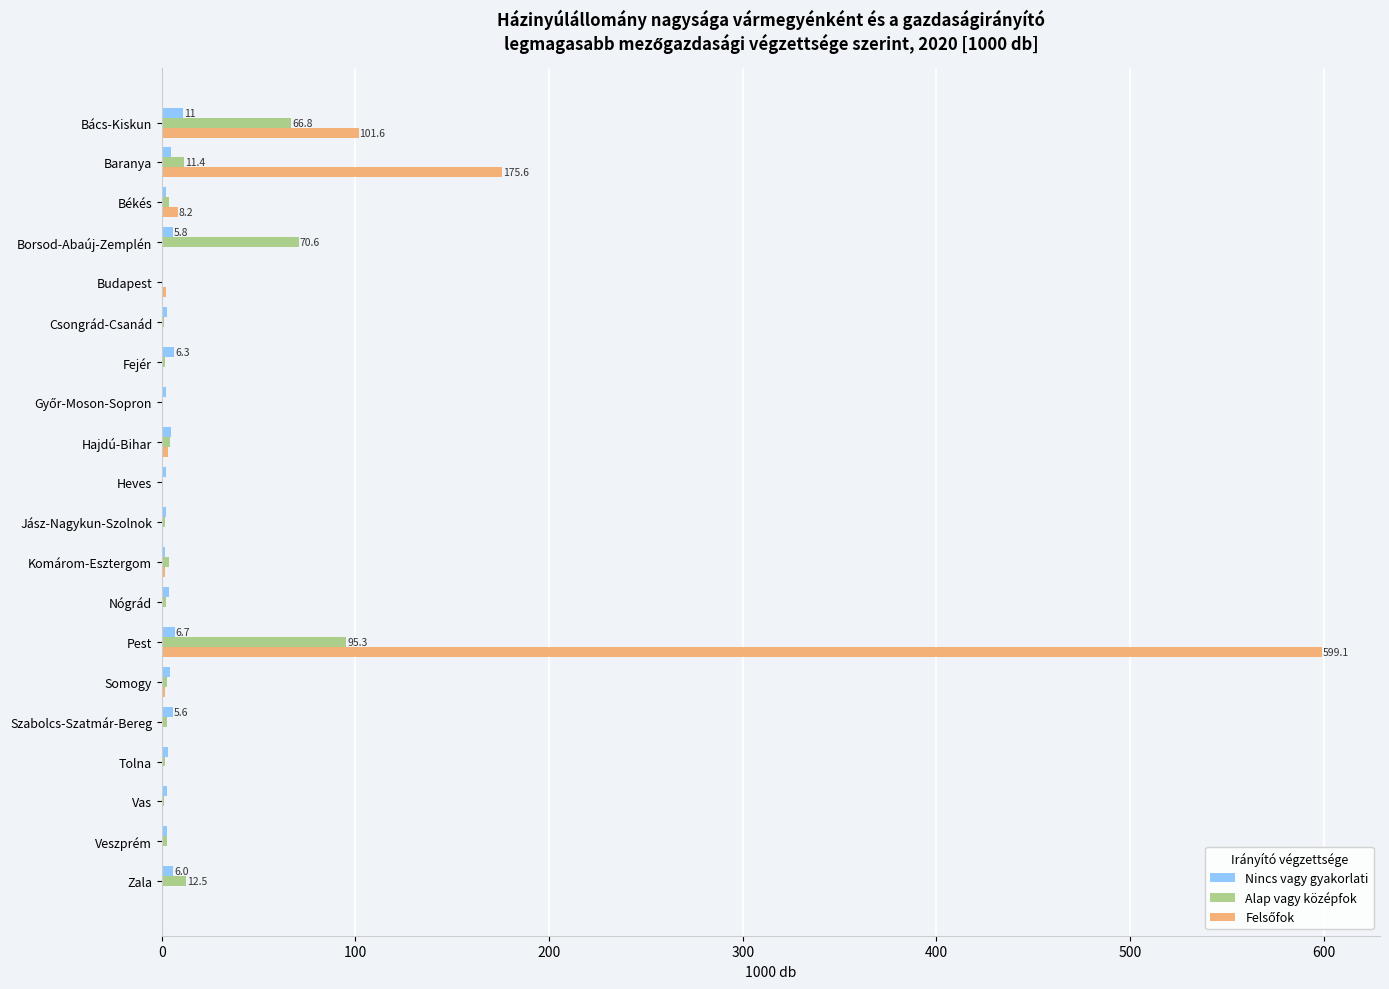

What is the greatest value displayed?

599.1